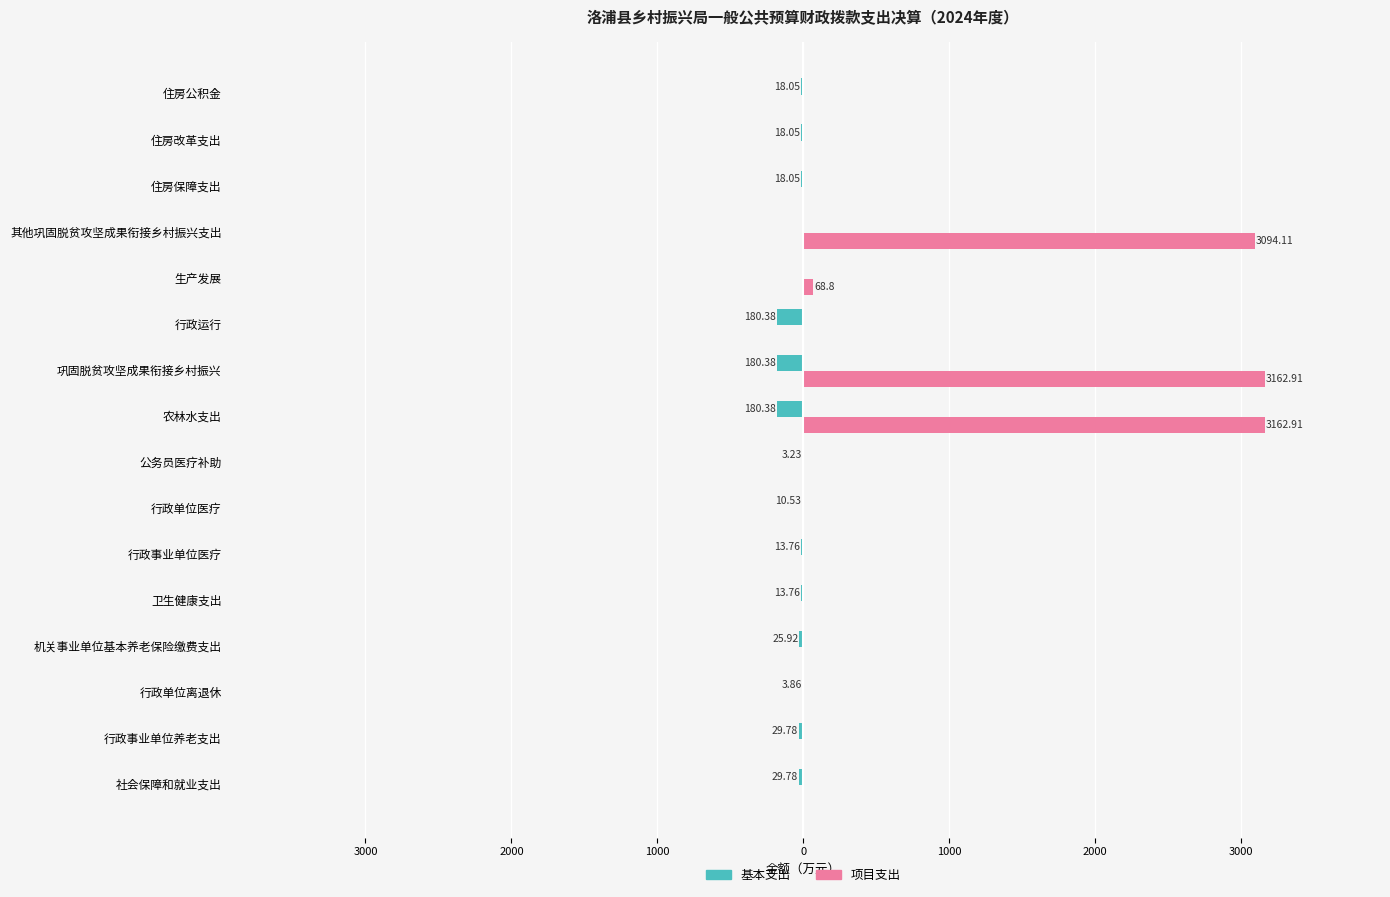

What are all the series names shown in the legend?

基本支出, 项目支出